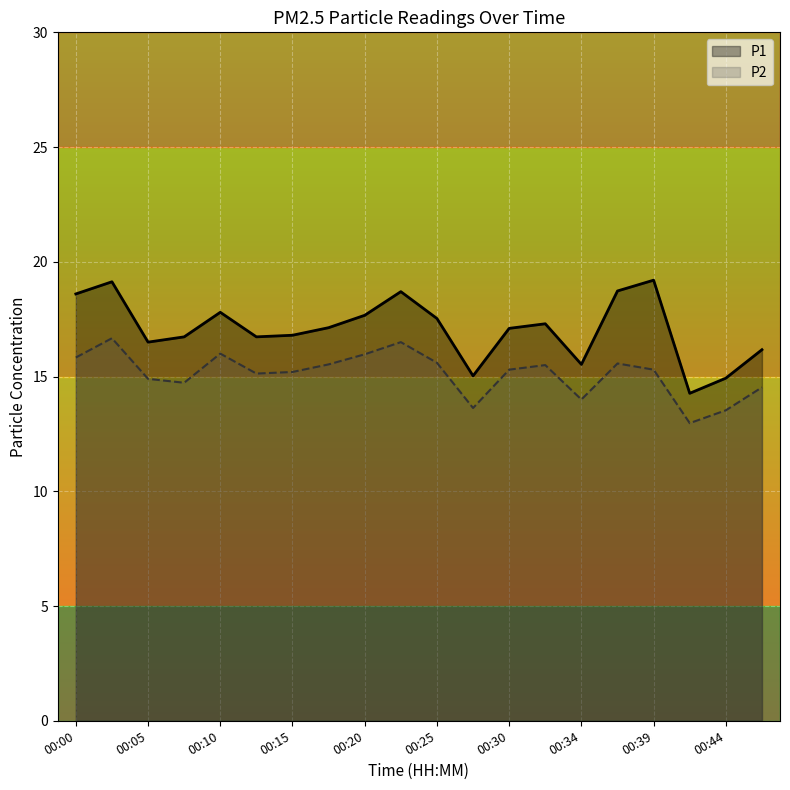

What is the difference between the maximum and minimum values in the P1 series?

4.9